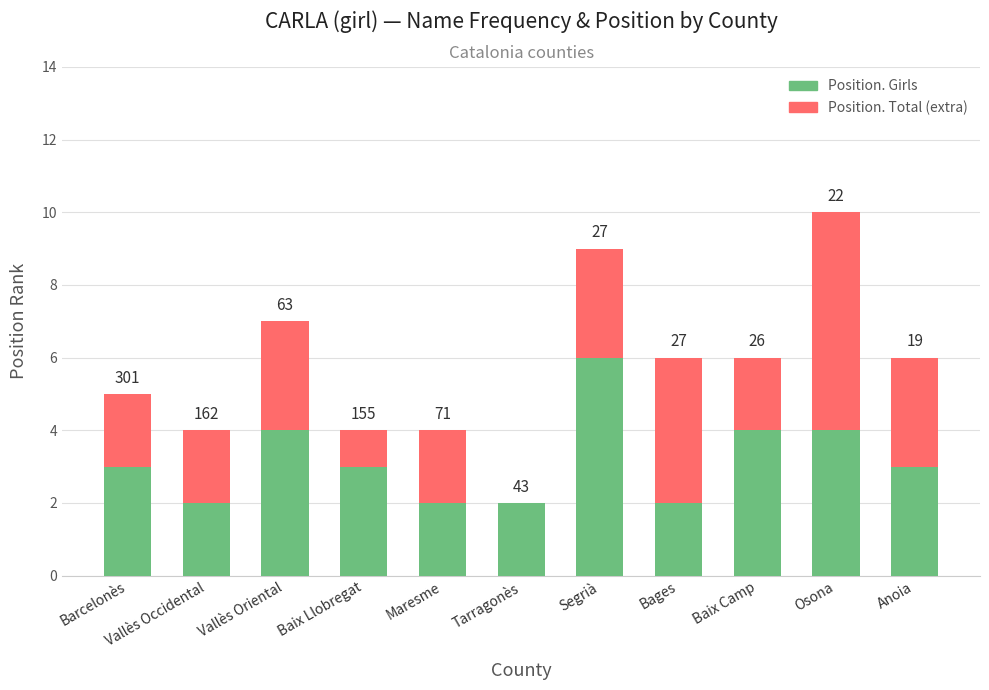

Are the bars grouped side by side (vs. stacked)?

No